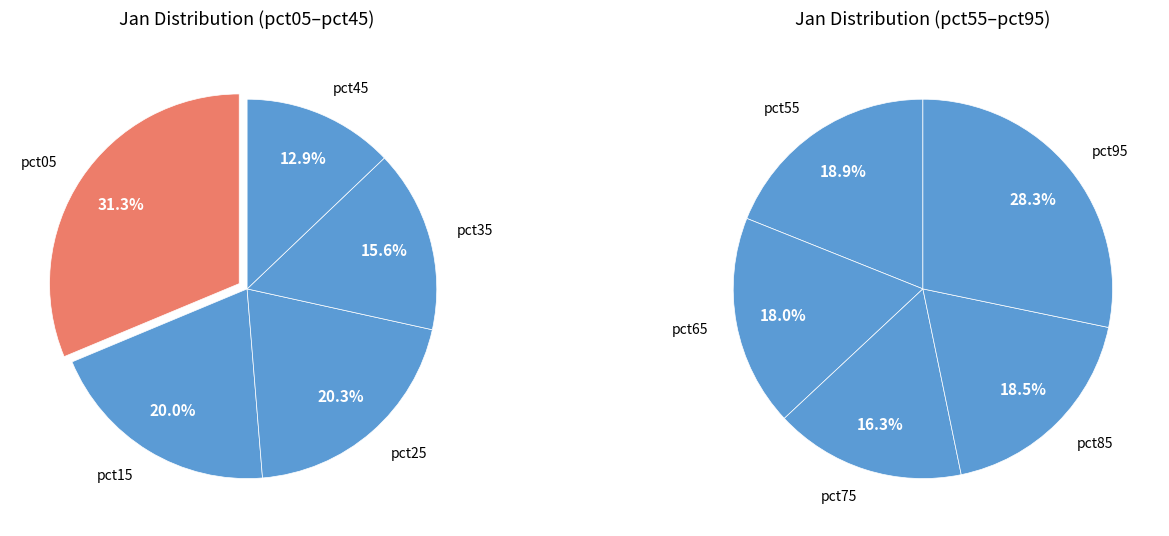

Which has a higher value, pct95 or pct75?

pct95